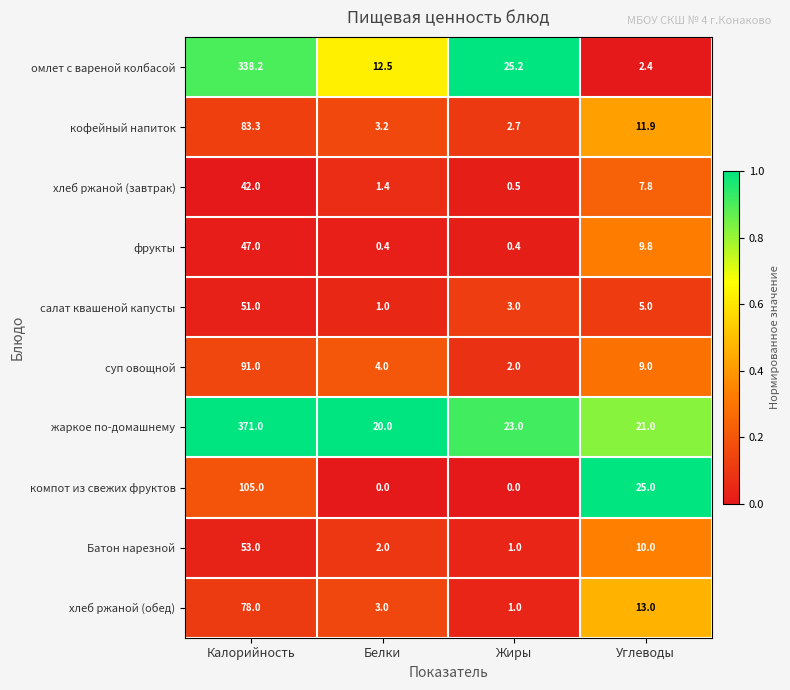

Rank the series at Калорийность from lowest to highest value.

хлеб ржаной (завтрак), фрукты, салат квашеной капусты, Батон нарезной, хлеб ржаной (обед), кофейный напиток, суп овощной, компот из свежих фруктов, омлет с вареной колбасой, жаркое по-домашнему